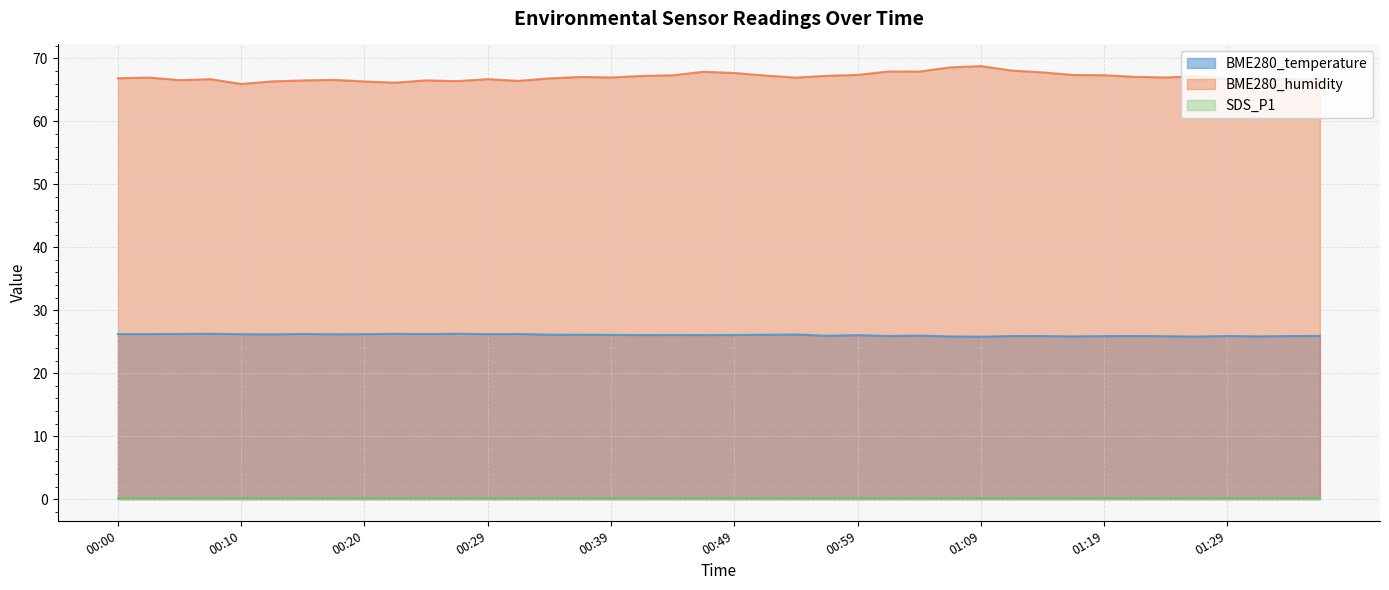

Is the value of BME280_humidity at 01:02 greater than the value of BME280_temperature at 01:09?

Yes